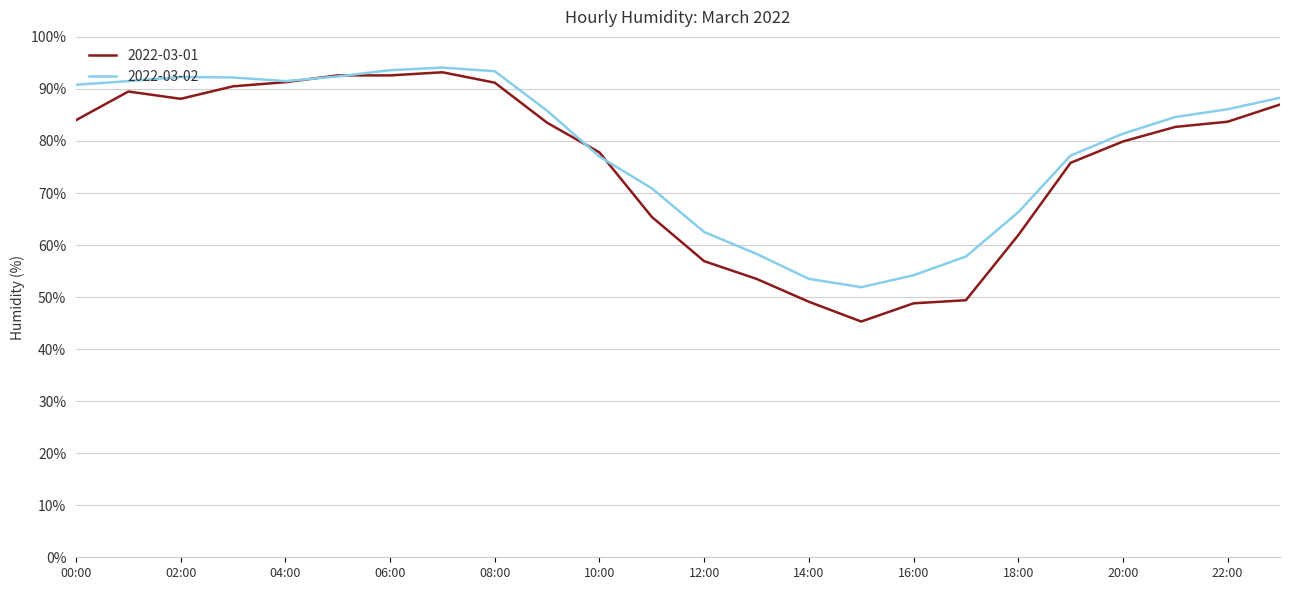

How many lines are shown in the chart?

2